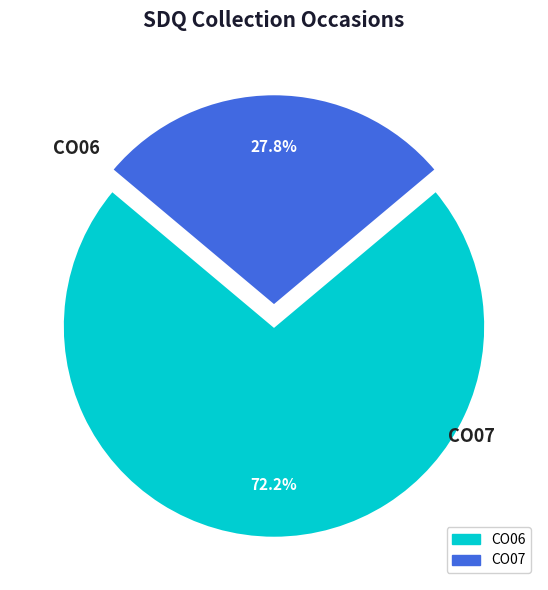

The CO06 slice represents 87% of the pie. True or false?

False